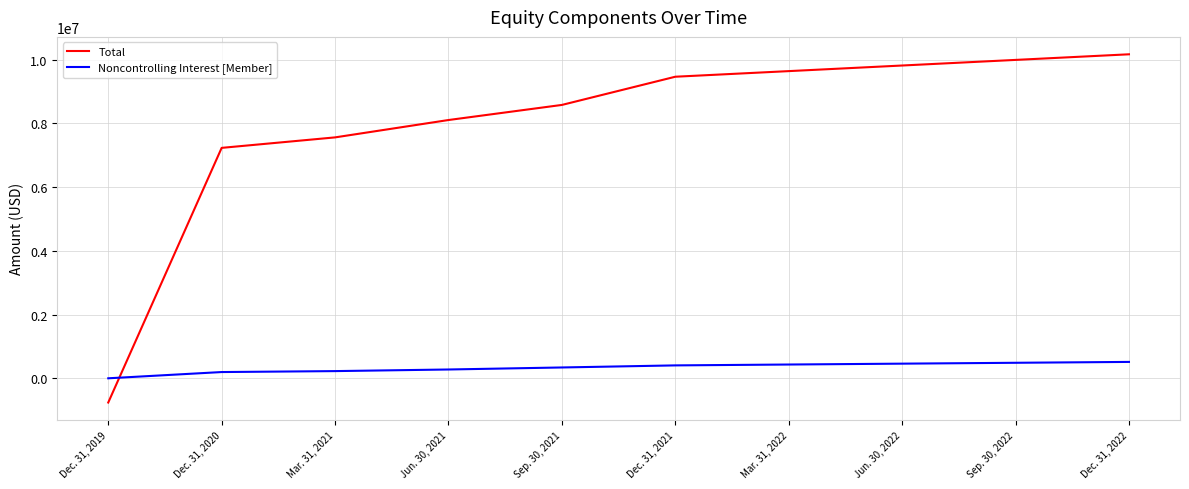

Which label corresponds to the largest value in the chart?

Dec. 31, 2022